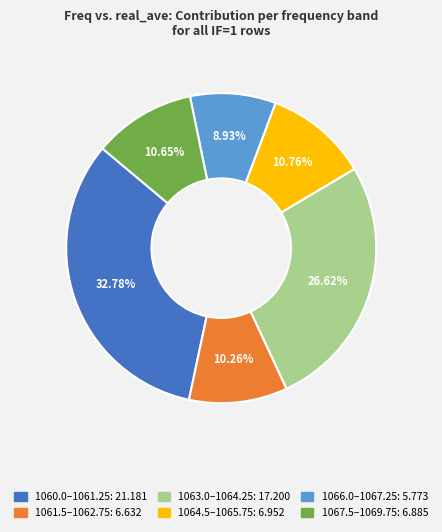

To the nearest percent, what is the average slice percentage?

17%